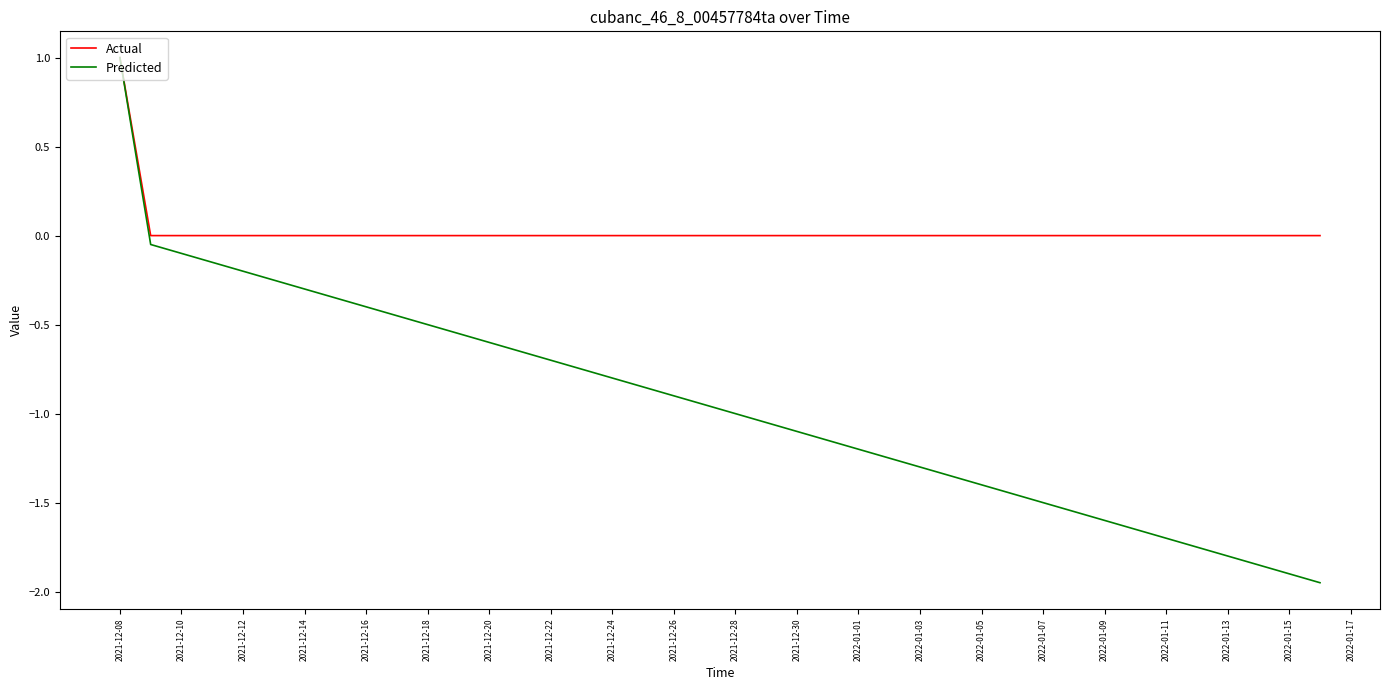

What is the highest value of the Actual series?

1.0